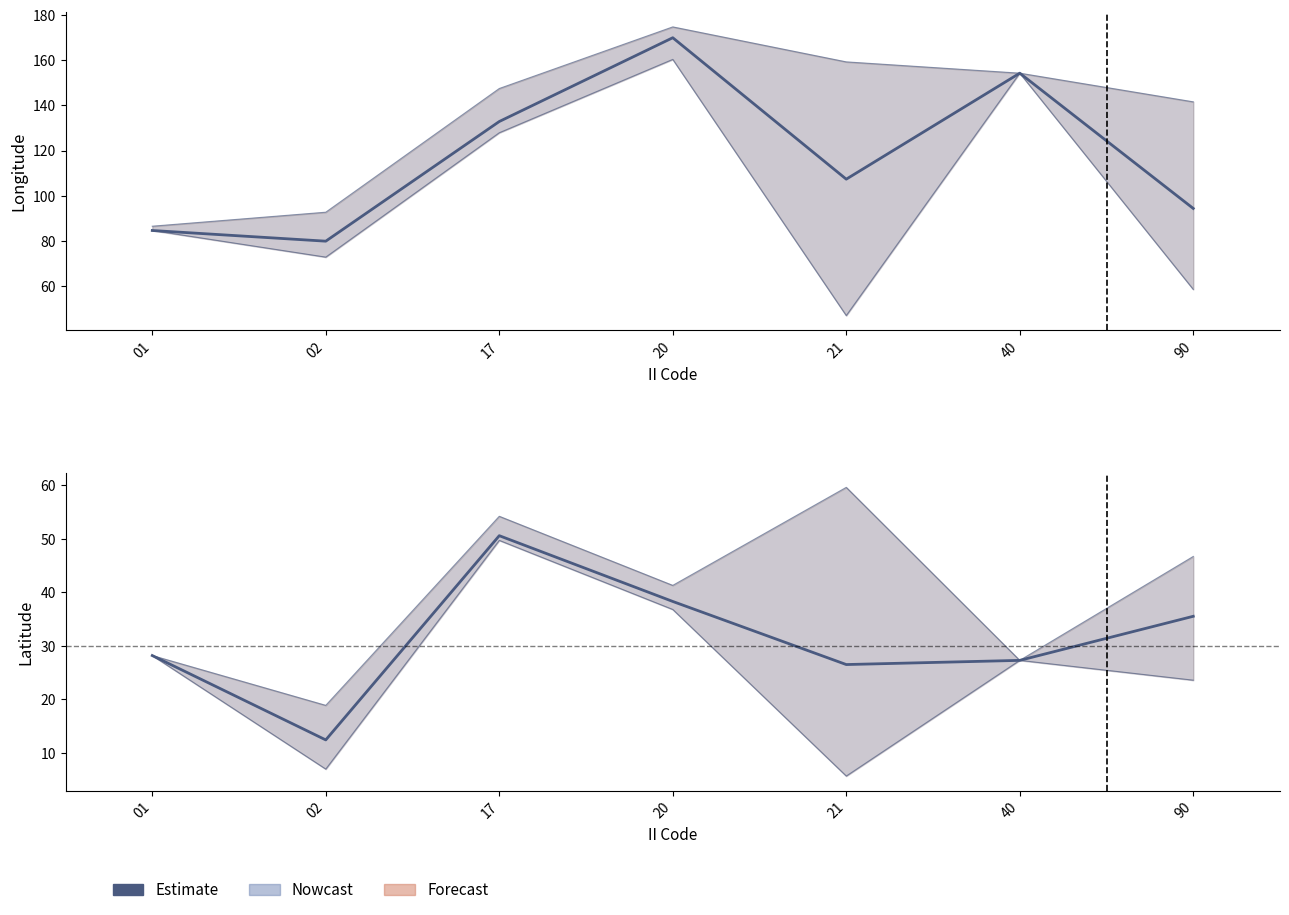

Where is the first local minimum?

02